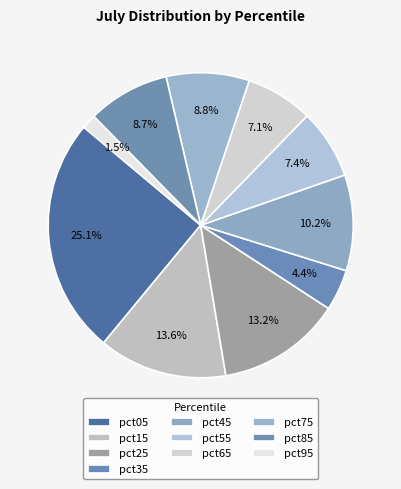

How many segments does this pie chart have?

10